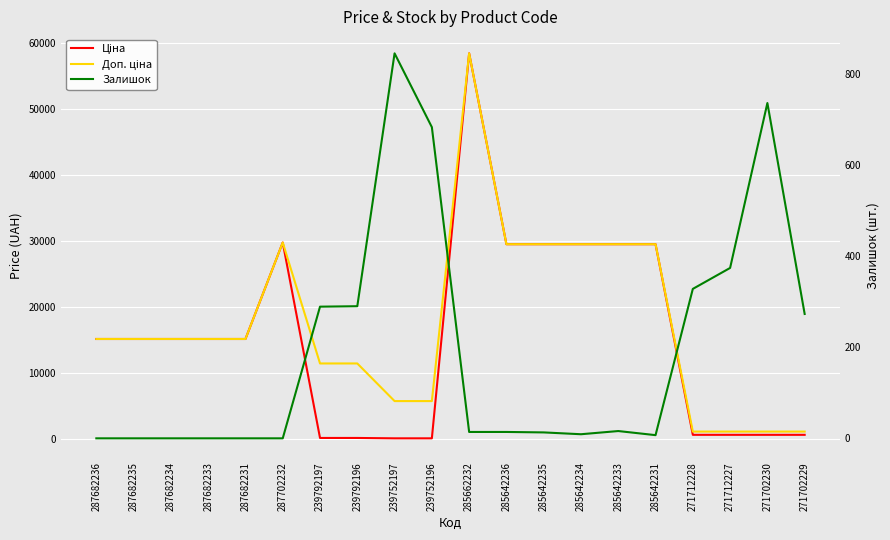

The value of Ціна at 287682234 is 25009.8. True or false?

False